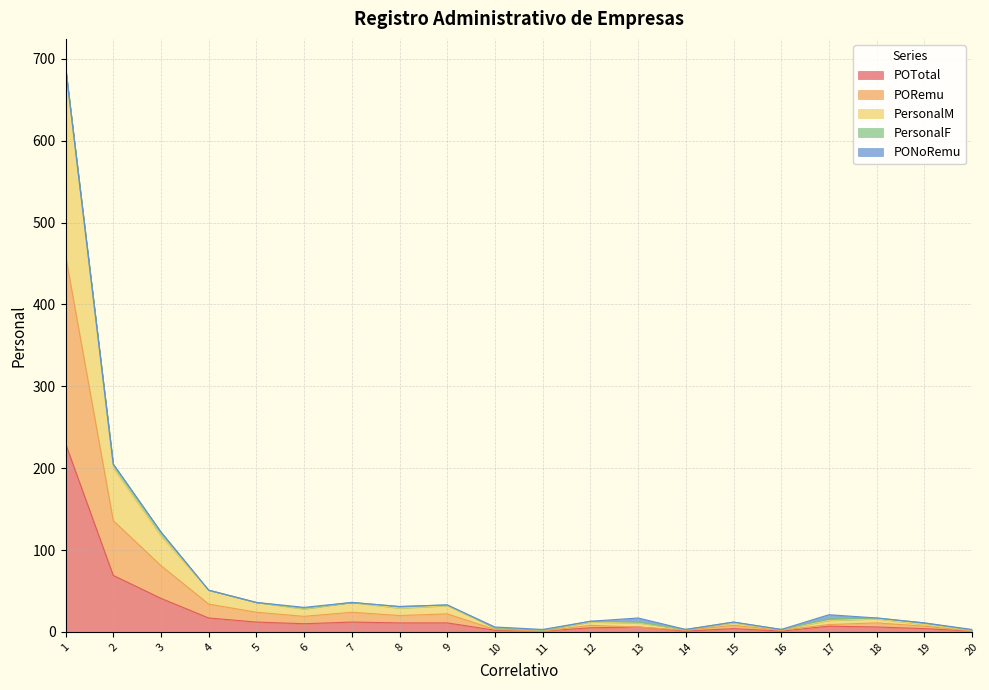

How many values in the PORemu series exceed 11?

9